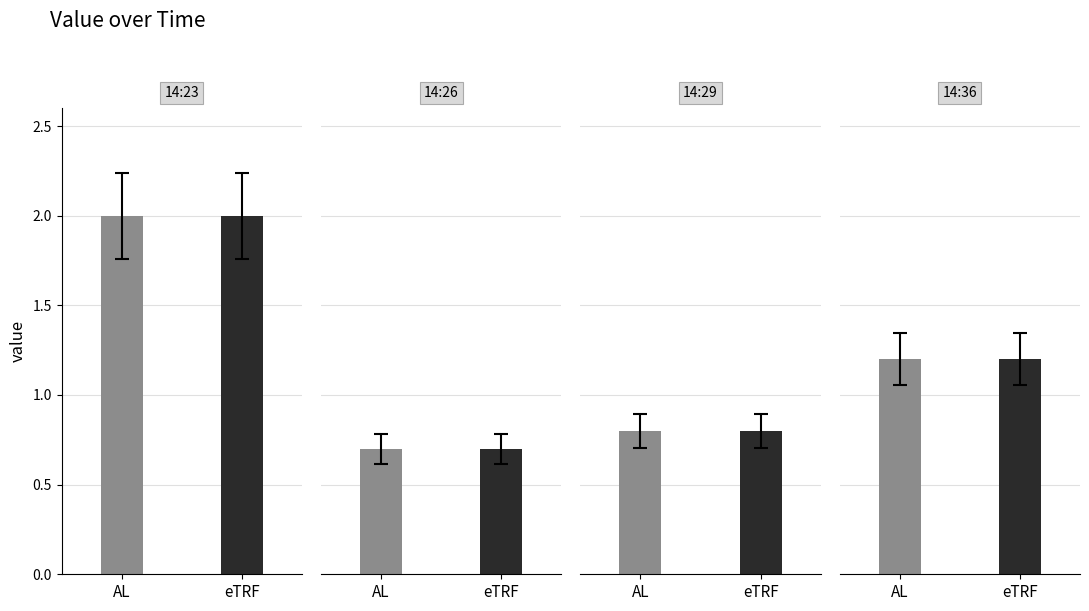

At which label does eTRF first exceed 1?

2019-03-17T14:23